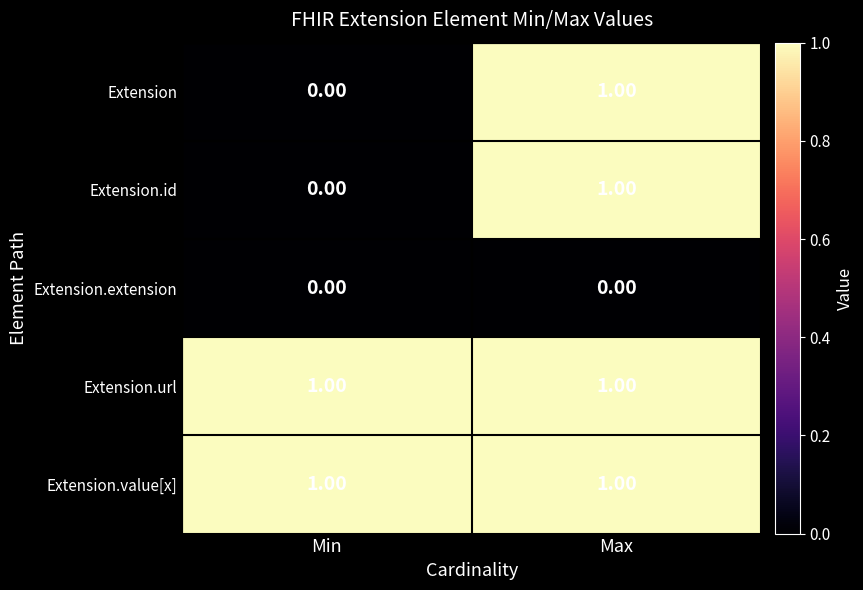

At which label does Extension.id reach its peak?

Max